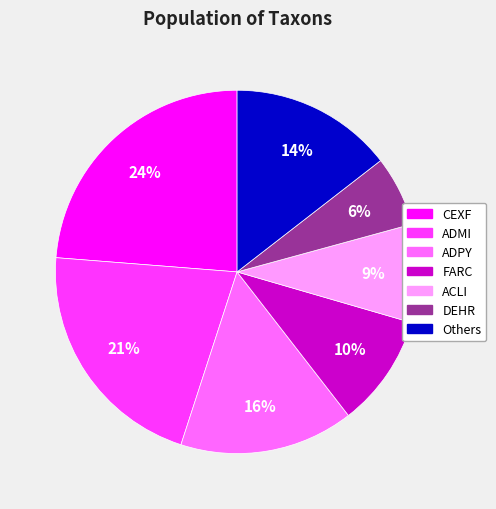

Is the sum of CEXF and ACLI greater than half?

No